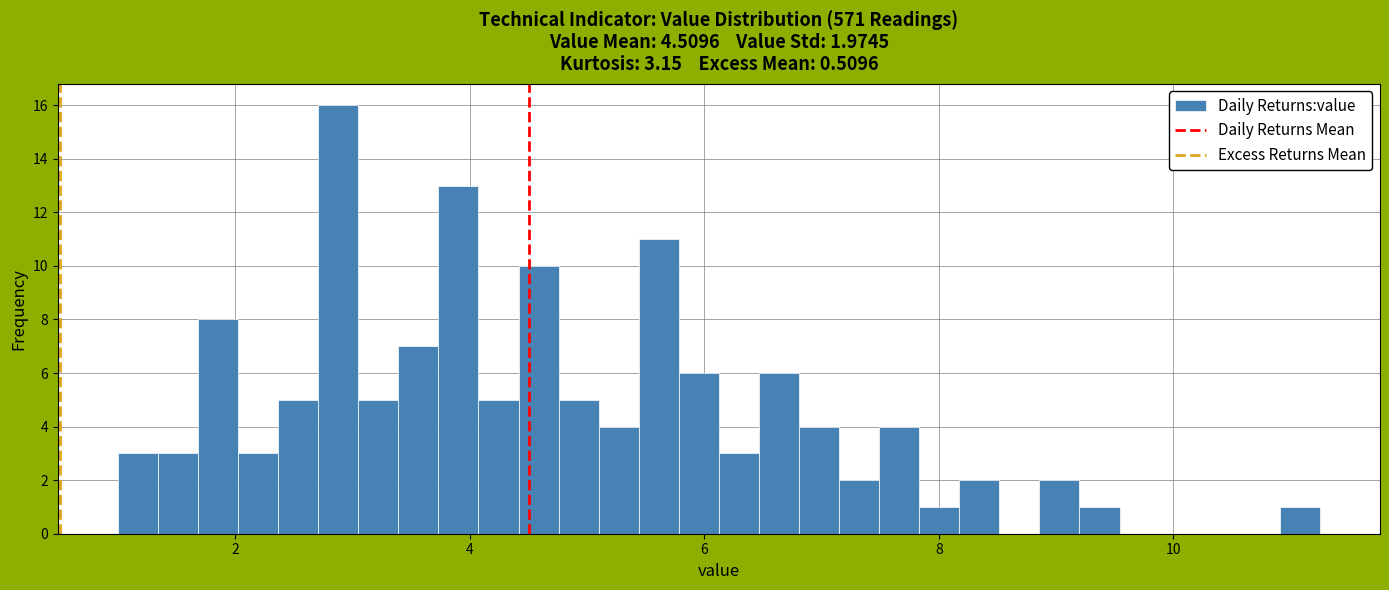

Around what value on the x-axis is the tallest bar? Give the approximate position of its centre, as read against the axis.

2.8